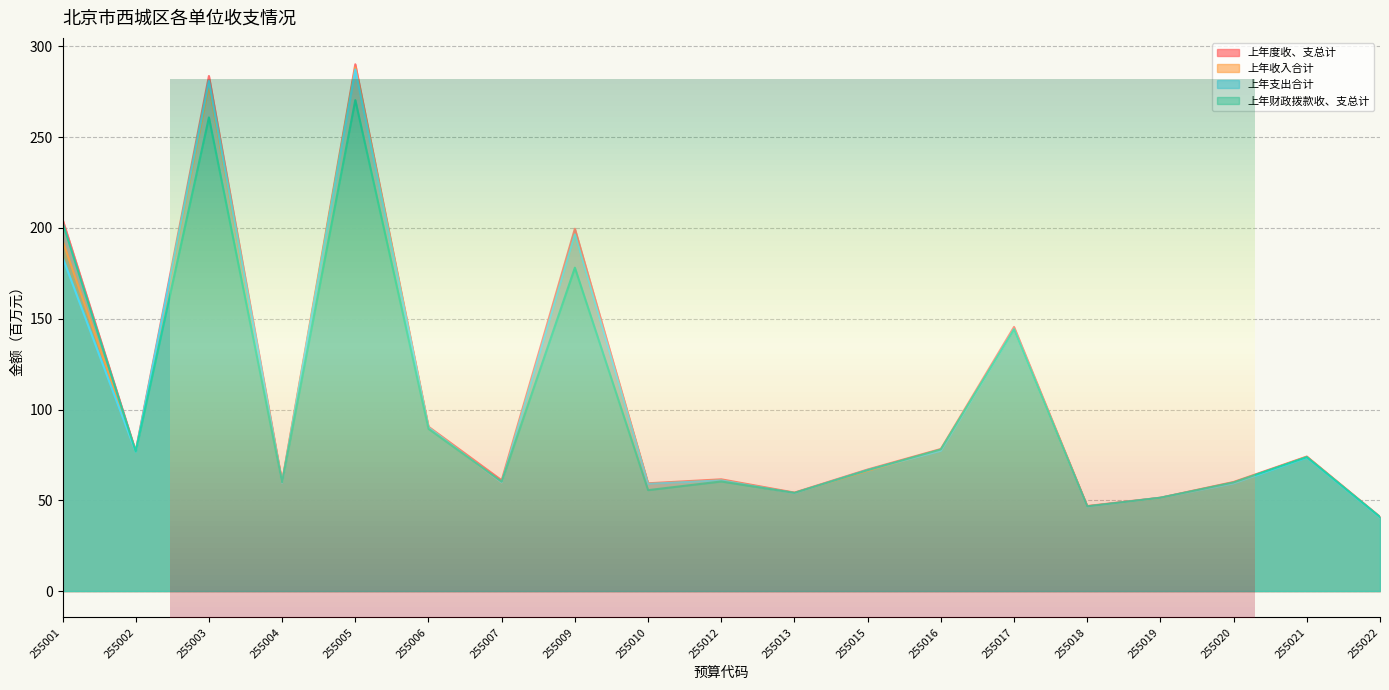

After their last crossing, which series has the higher values: 上年财政拨款收、支总计 or 上年收入合计?

上年财政拨款收、支总计